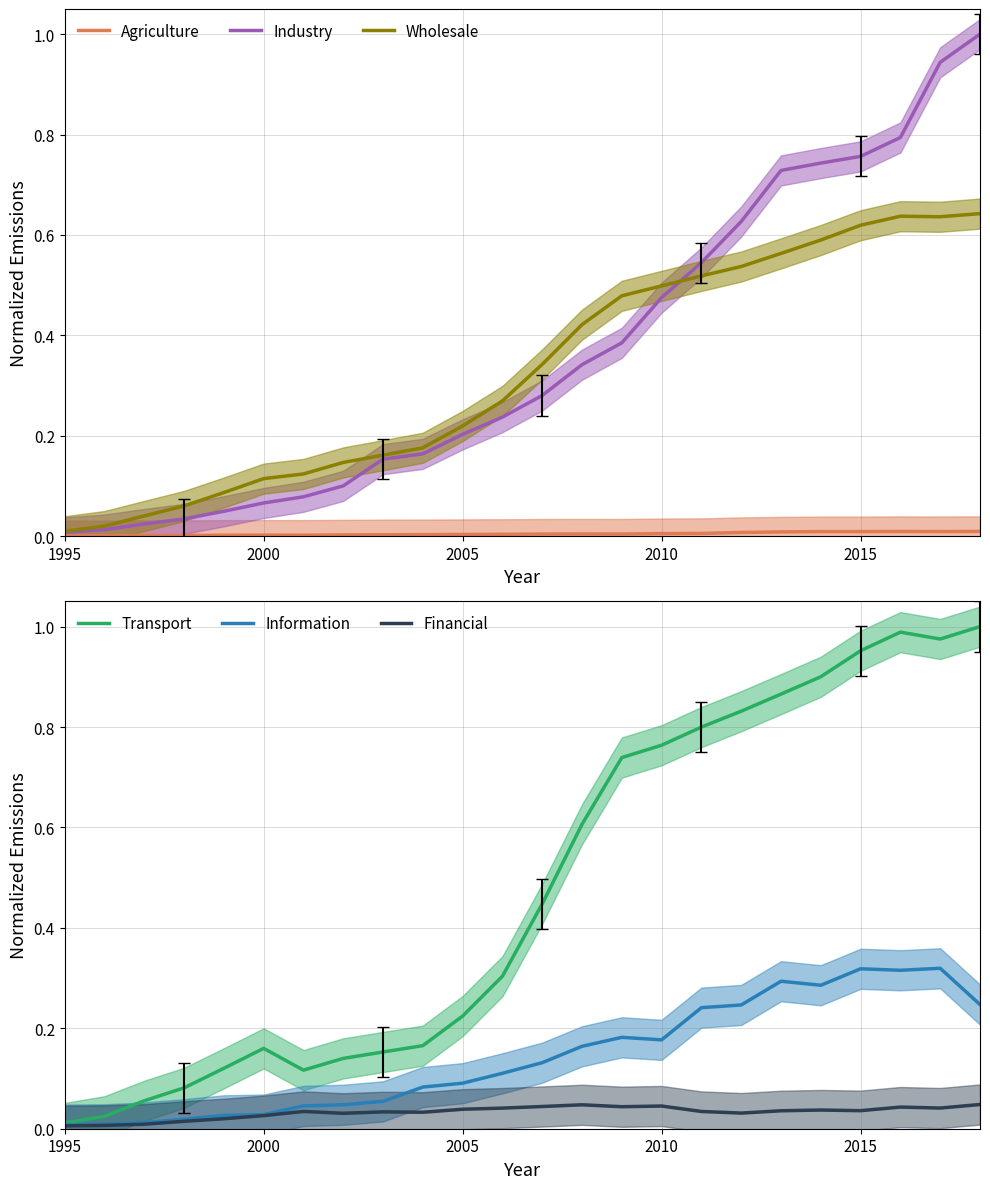

Is it true that Transport equals 0.3 at 2005?

False